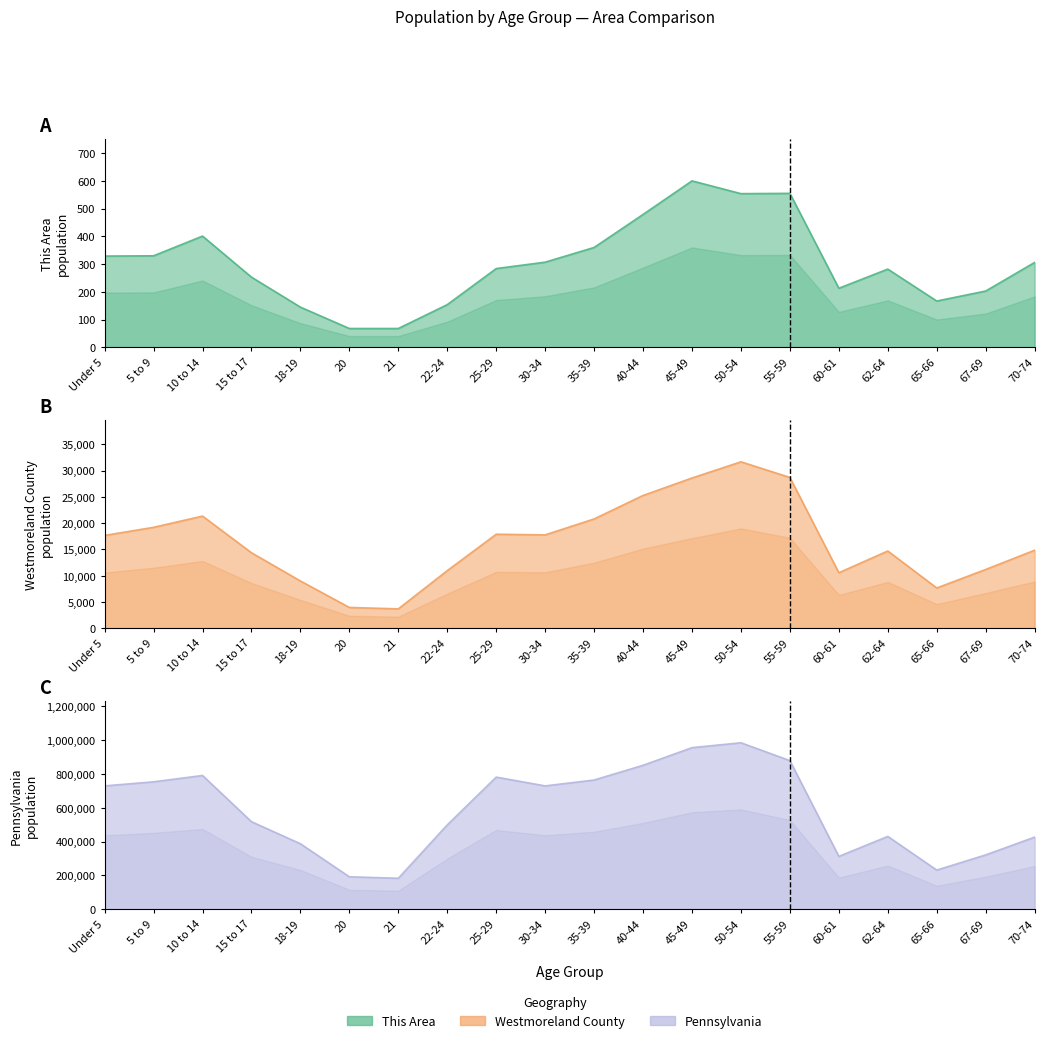

Reading left to right, what are all the values shown in this chart?

This Area: Under 5=329	5 to 9=330	10 to 14=401	15 to 17=253	18-19=145	20=68	21=68	22-24=154	25-29=284	30-34=307	35-39=360	40-44=479	45-49=600	50-54=554	55-59=555	60-61=213	62-64=282	65-66=167	67-69=203	70-74=306
Westmoreland County: Under 5=17671	5 to 9=19215	10 to 14=21353	15 to 17=14372	18-19=9006	20=3967	21=3700	22-24=10976	25-29=17900	30-34=17776	35-39=20810	40-44=25279	45-49=28598	50-54=31678	55-59=28706	60-61=10575	62-64=14710	65-66=7676	67-69=11194	70-74=14859
Pennsylvania: Under 5=729538	5 to 9=753635	10 to 14=791151	15 to 17=517831	18-19=387235	20=191942	21=183257	22-24=498947	25-29=781527	30-34=729592	35-39=764287	40-44=851382	45-49=955763	50-54=984641	55-59=879048	60-61=312575	62-64=430721	65-66=231623	67-69=321379	70-74=426536